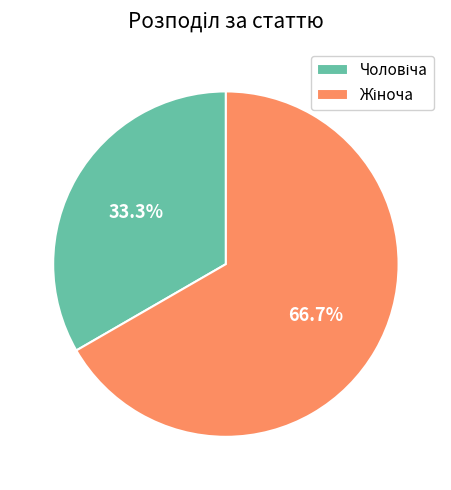

Which category has the smallest portion of the pie?

Чоловіча